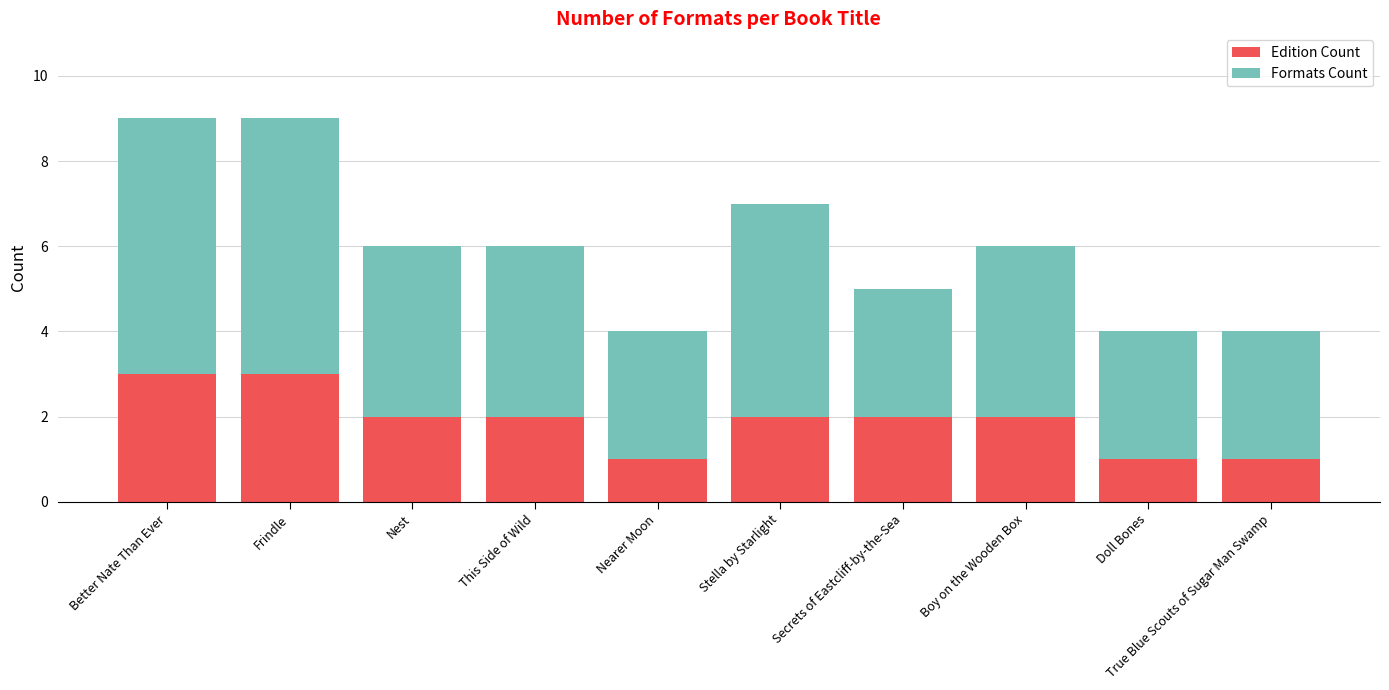

What is the approximate value of Edition Count at Frindle?

3